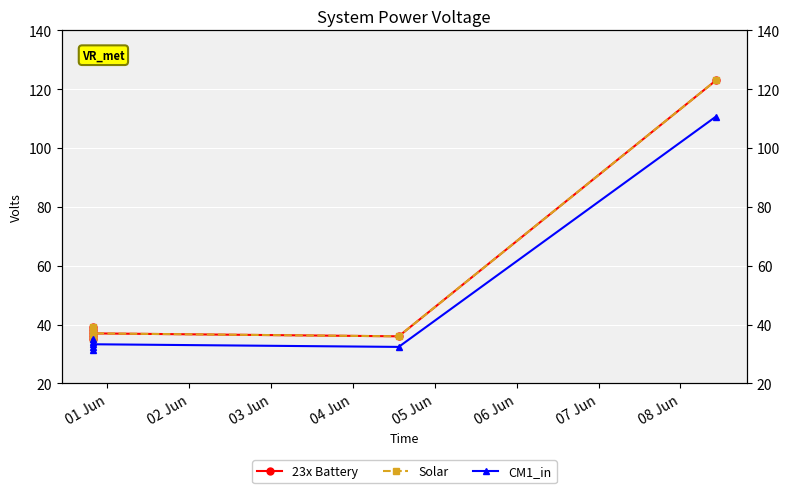

What is the difference between the highest and lowest values at 04 Jun?

3.9